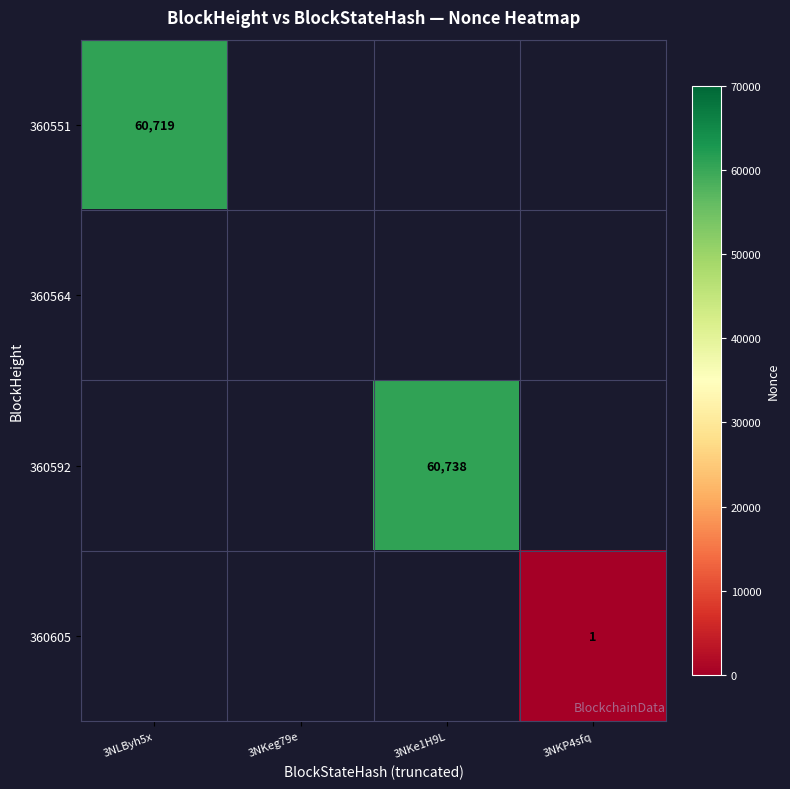

Is it true that 360592 equals 26979 at 3NKe1H9L?

False